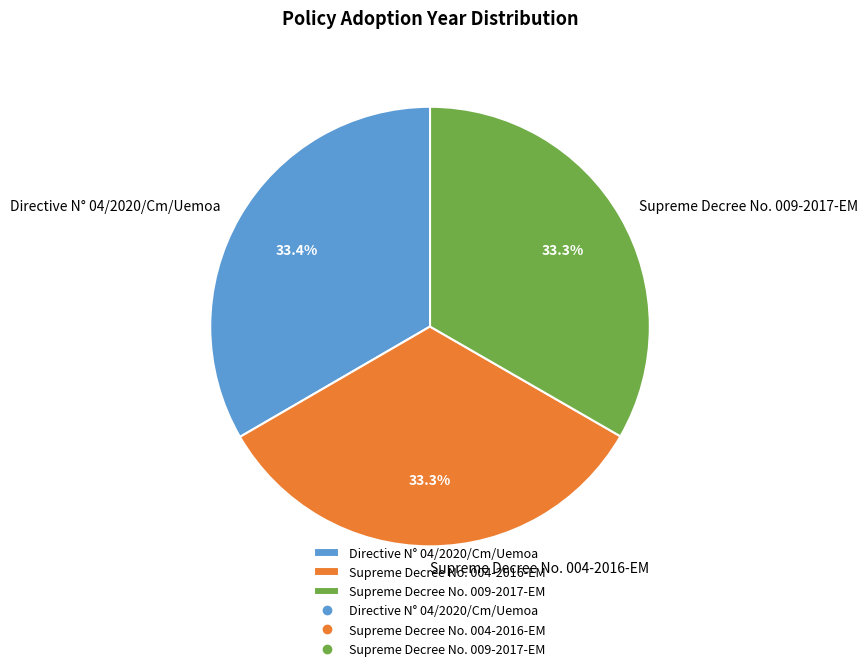

Count the number of slices in the pie.

3